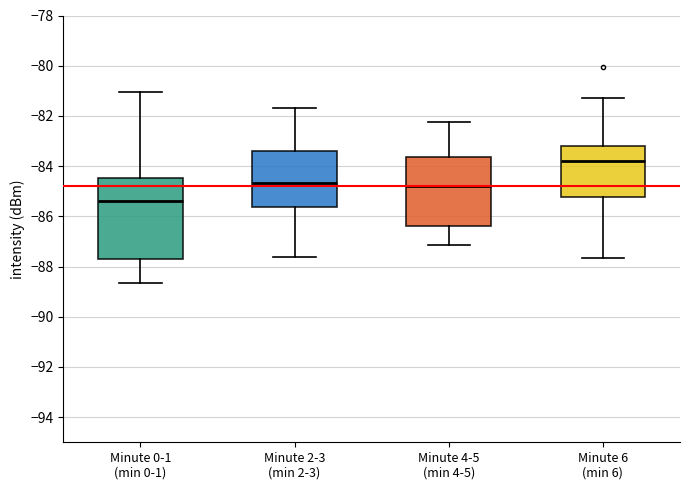

Which box's median line is the lowest?

Minute 0-1 (min 0-1)